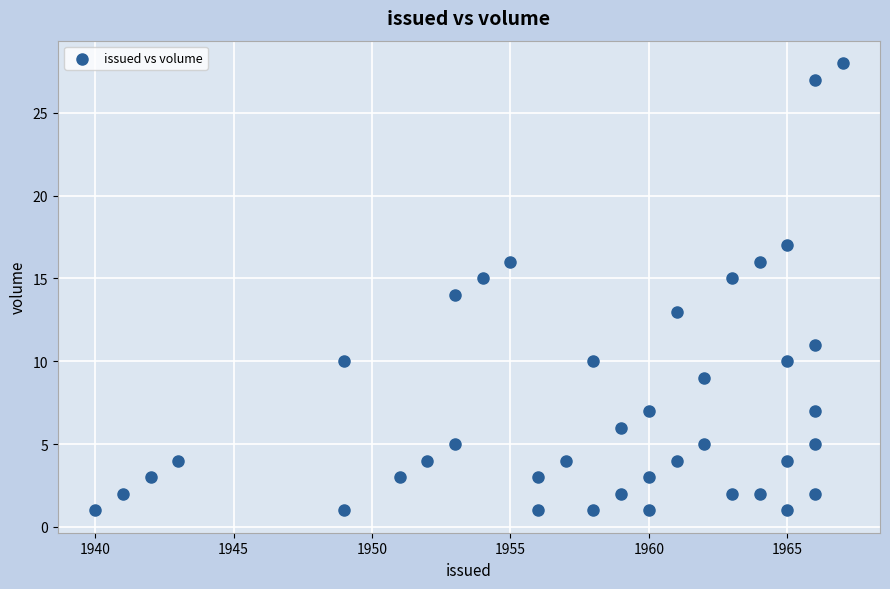

What is the range of Y values (max minus min)?

27